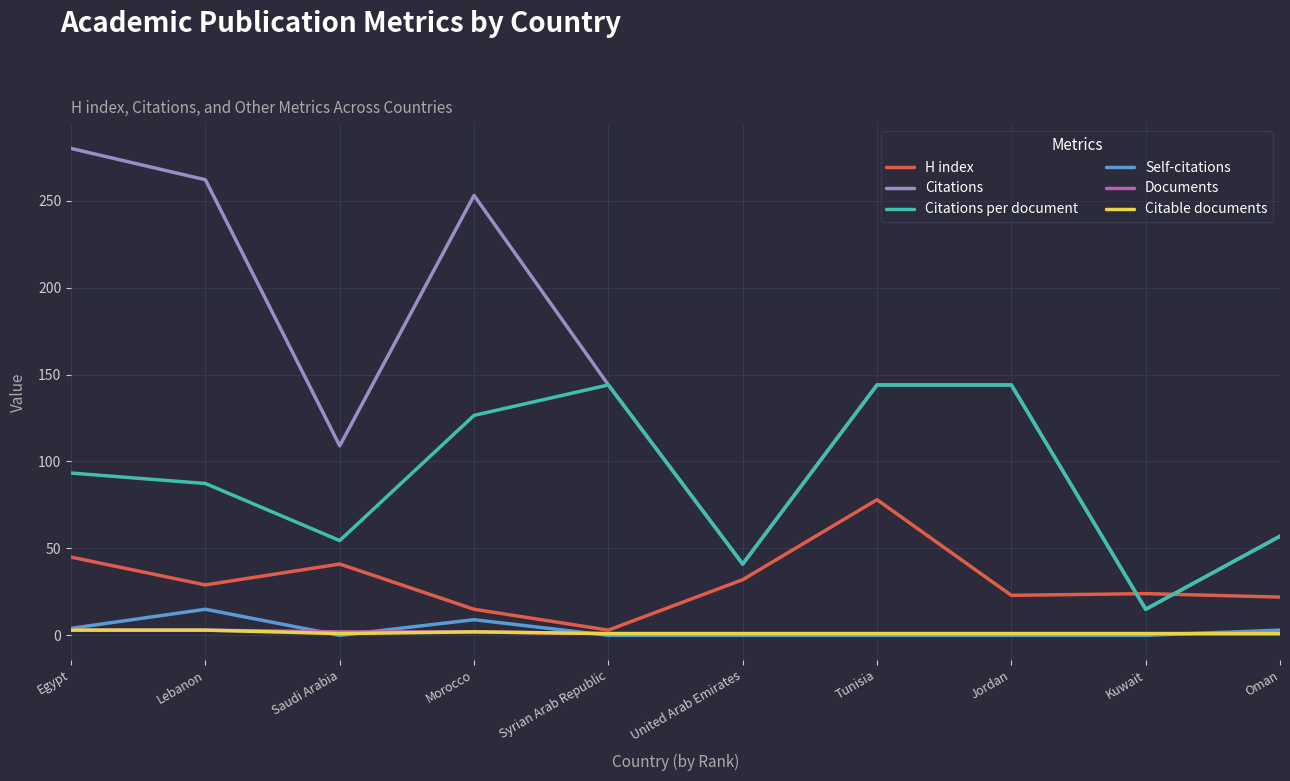

True or false: Self-citations and Citations cross at least once.

False